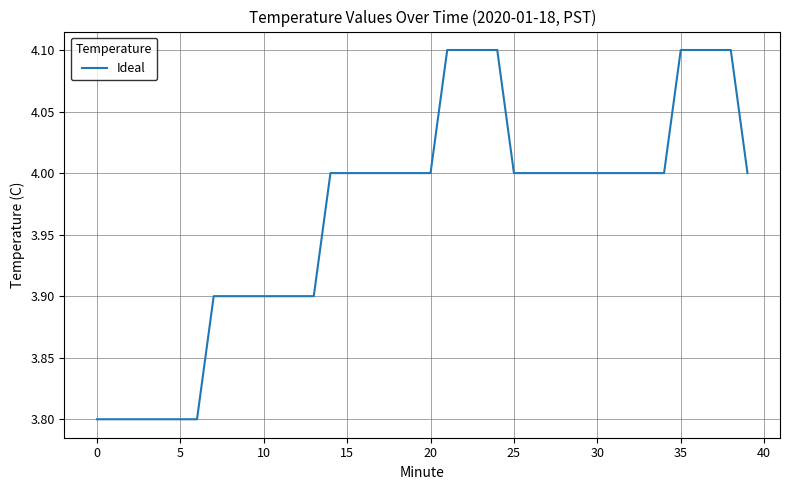

What is the maximum value shown in the chart?

4.1